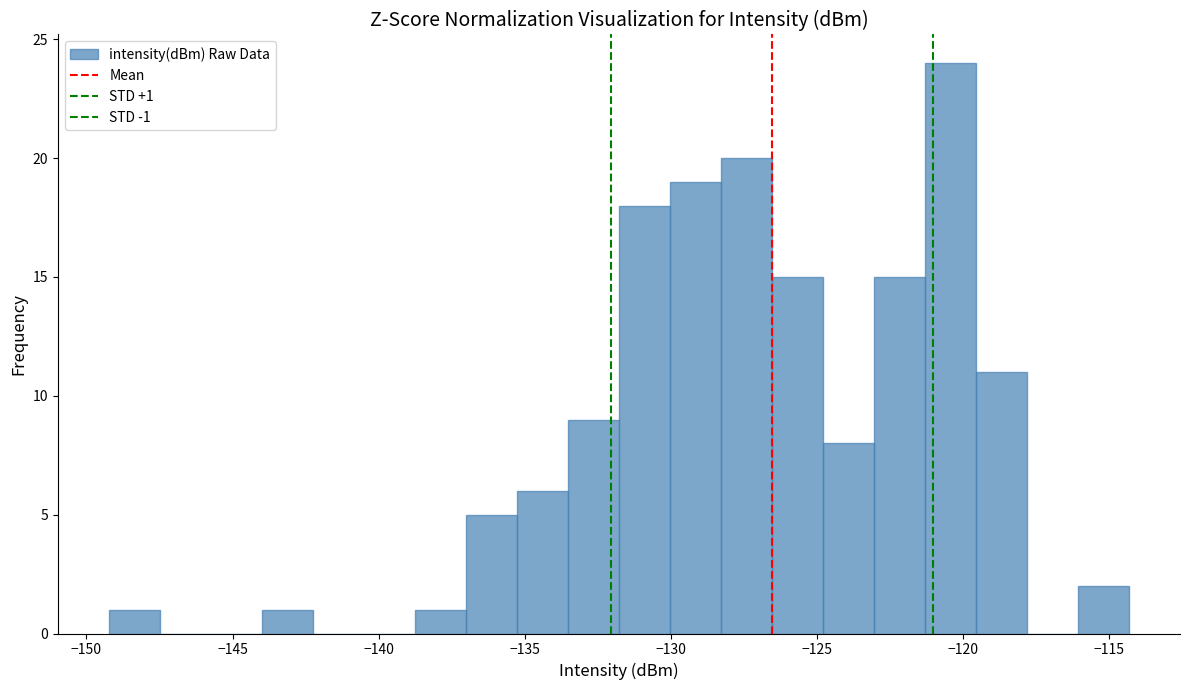

Around what value on the x-axis is the tallest bar? Give the approximate position of its centre, as read against the axis.

-120.5